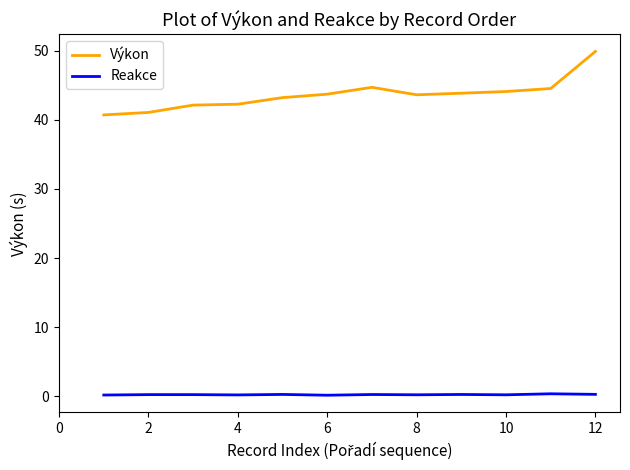

What is the maximum value for Výkon?

49.9